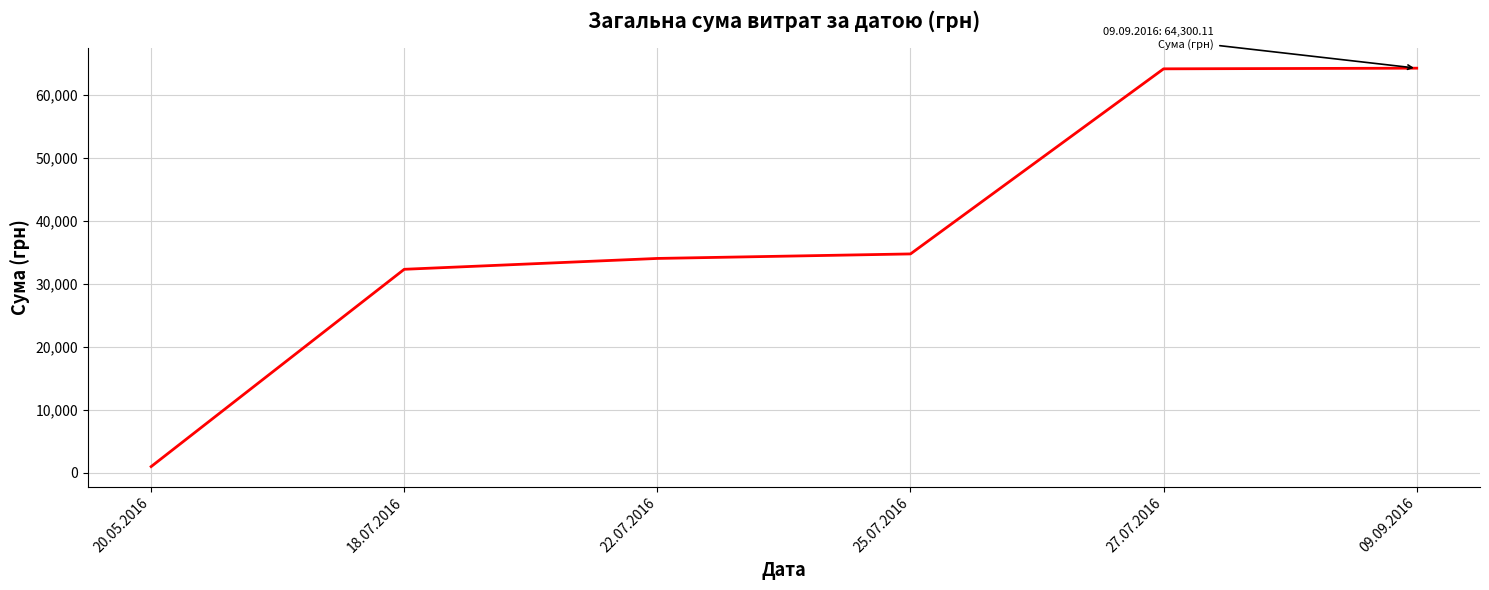

What is the difference between the maximum and minimum values?

63333.1